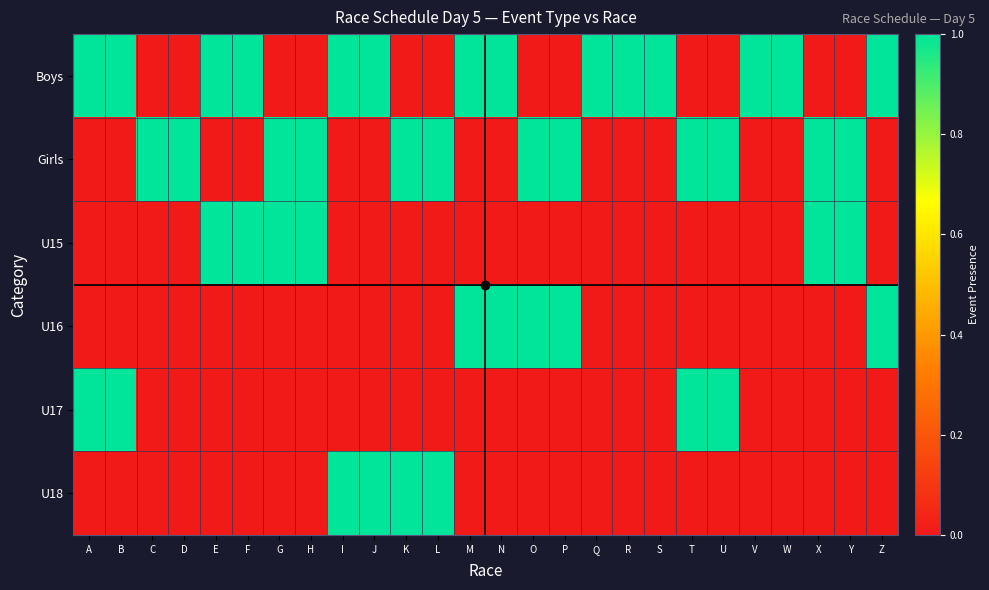

What is the spread (max minus min) of values at H?

1